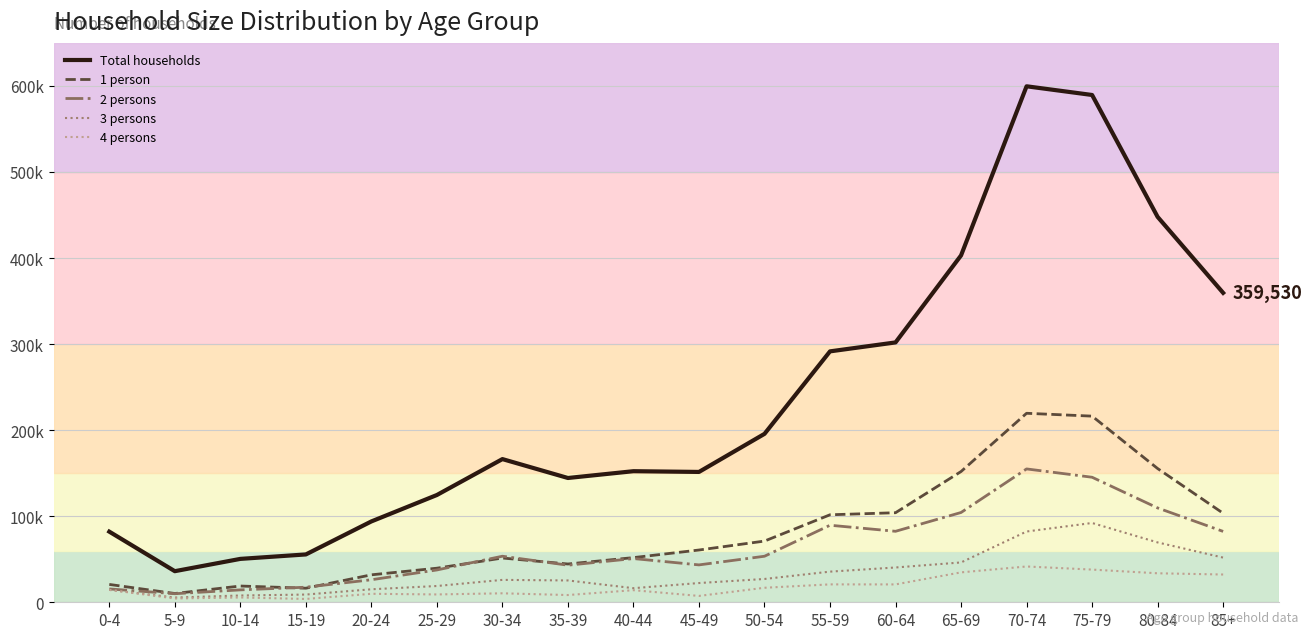

What is the label of the 14th point from the left?

65-69